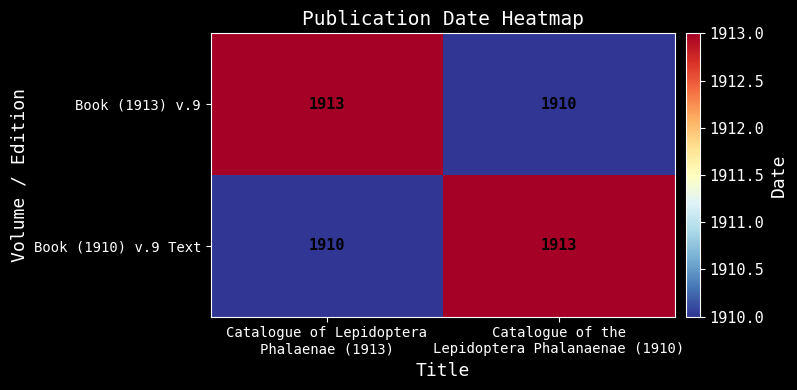

What is the maximum value shown in the chart?

1913